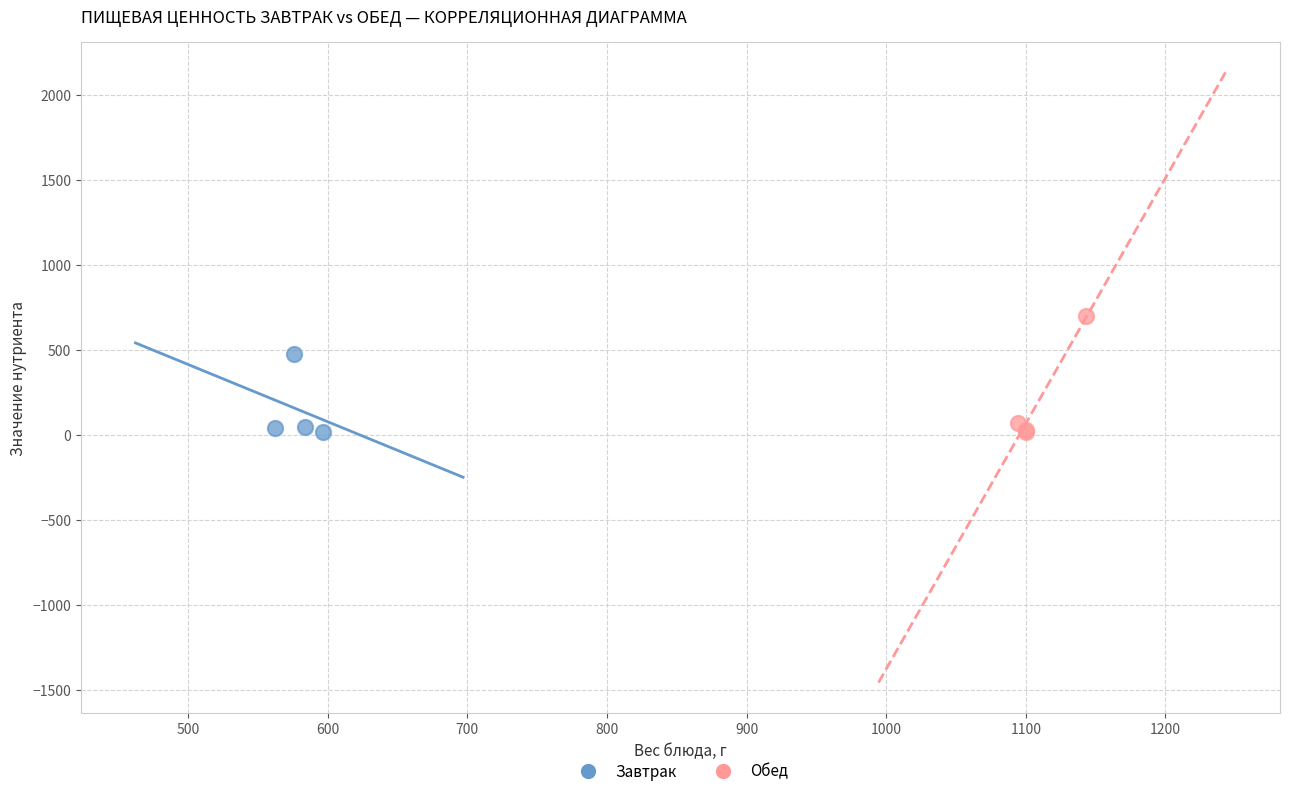

Which series reaches the maximum Y coordinate?

Обед